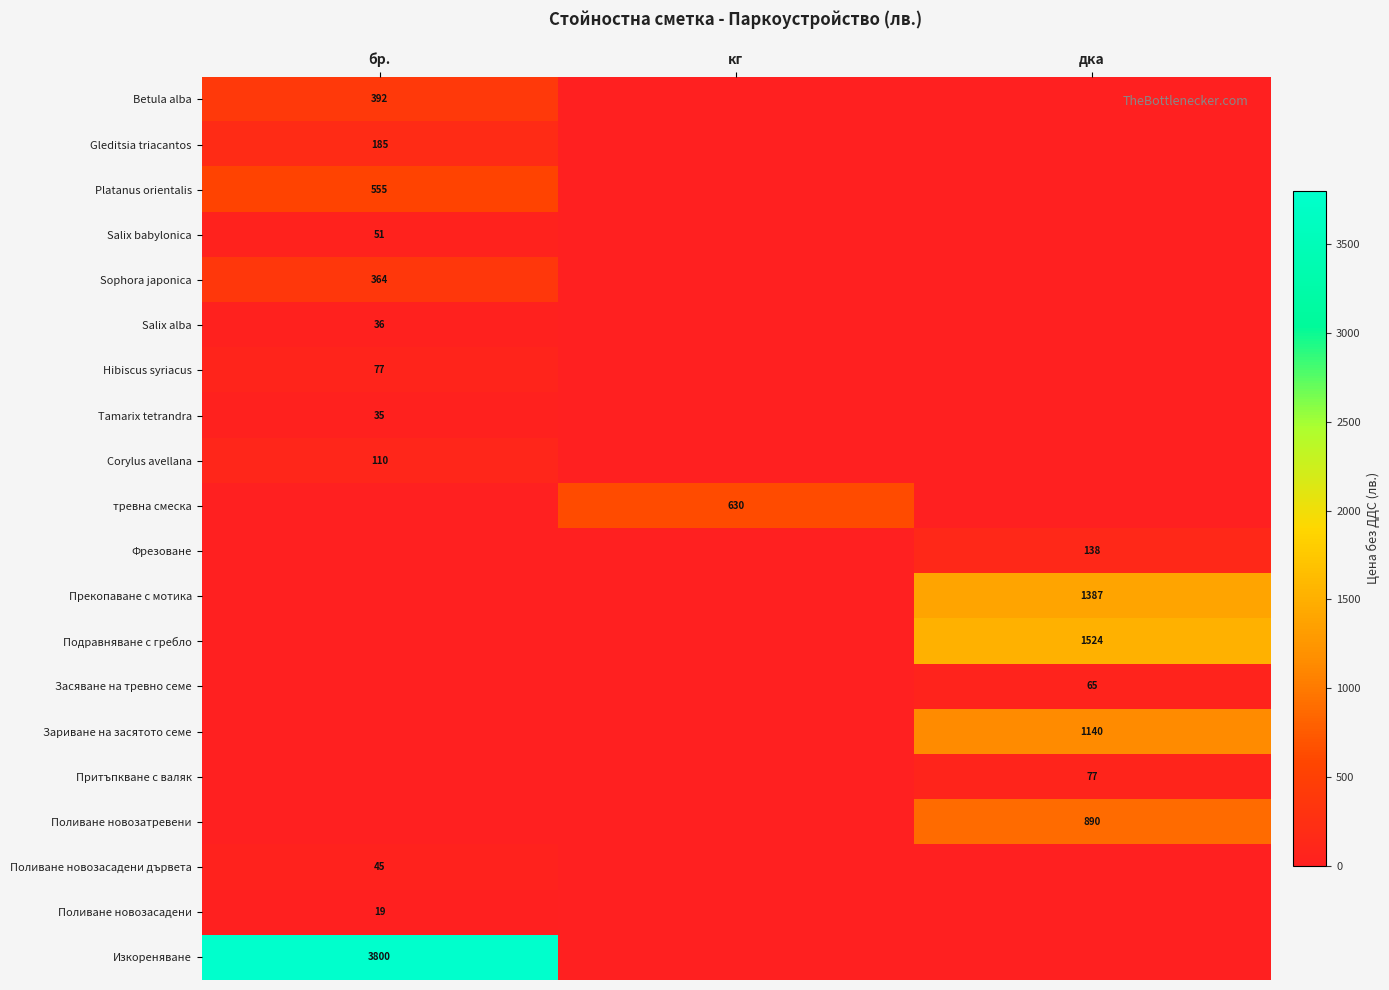

Is the value of Platanus orientalis at бр. greater than the value of Sophora japonica at бр.?

Yes